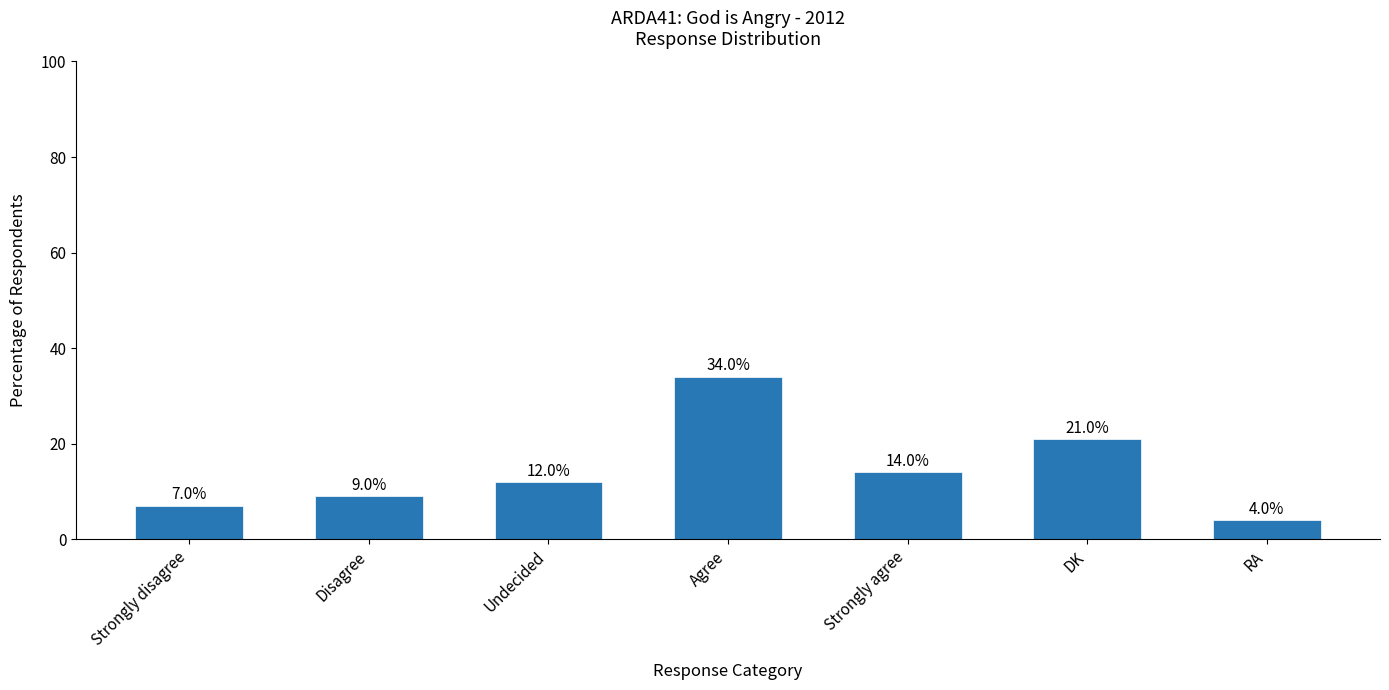

What is the label of the 4th bar from the left?

Agree